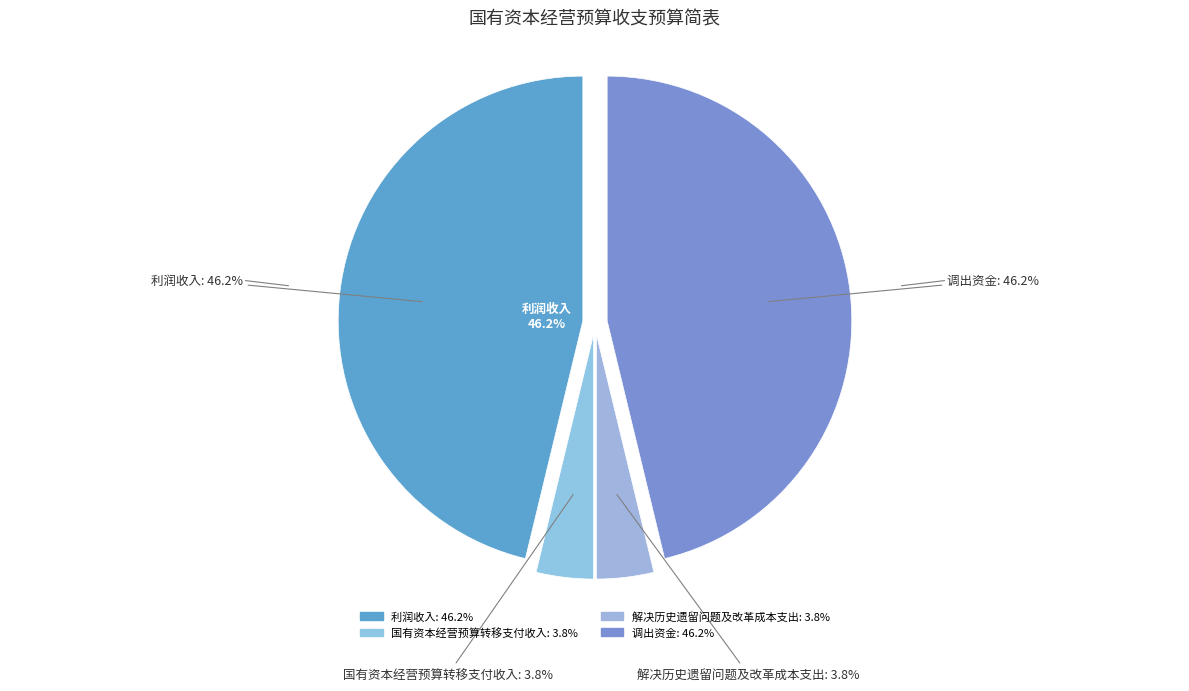

Between 国有资本经营预算转移支付收入 and 利润收入, which is larger?

利润收入